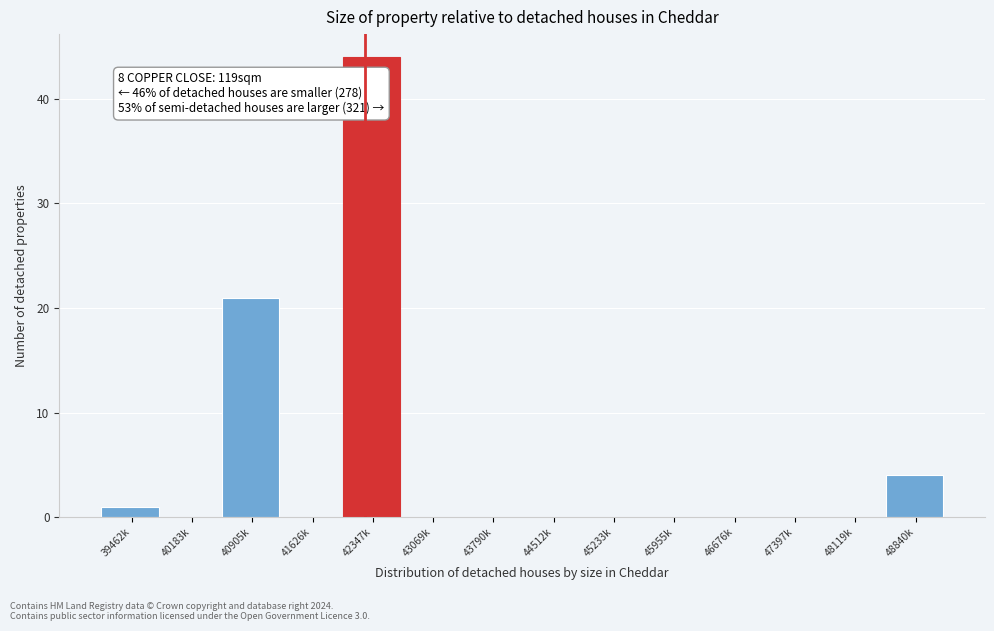

Reading right to left, extract all data points from this chart.

48840k=4	48119k=0	47397k=0	46676k=0	45955k=0	45233k=0	44512k=0	43790k=0	43069k=0	42347k=44	41626k=0	40905k=21	40183k=0	39462k=1